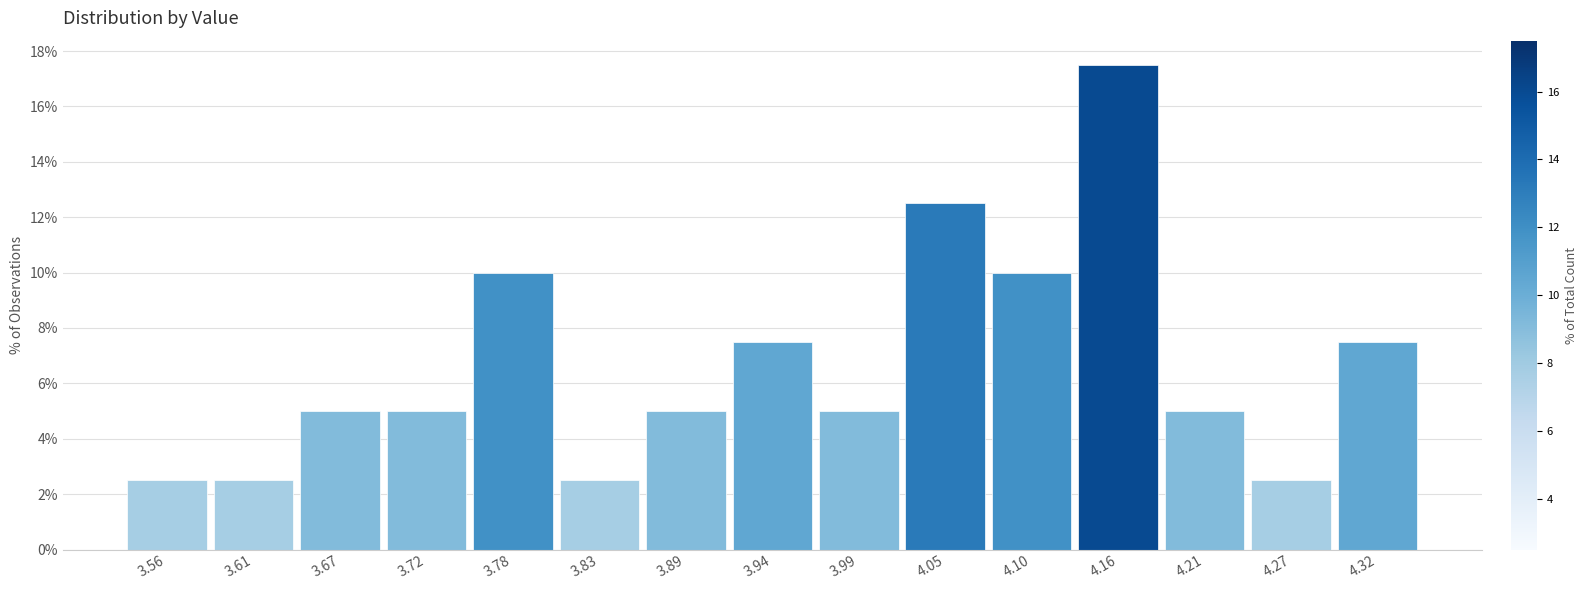

Which range on the x-axis has the tallest bar?

4.13 to 4.19